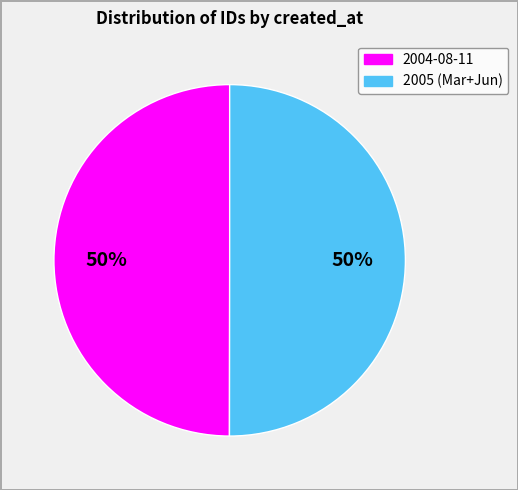

To the nearest percent, what is the average slice percentage?

50%